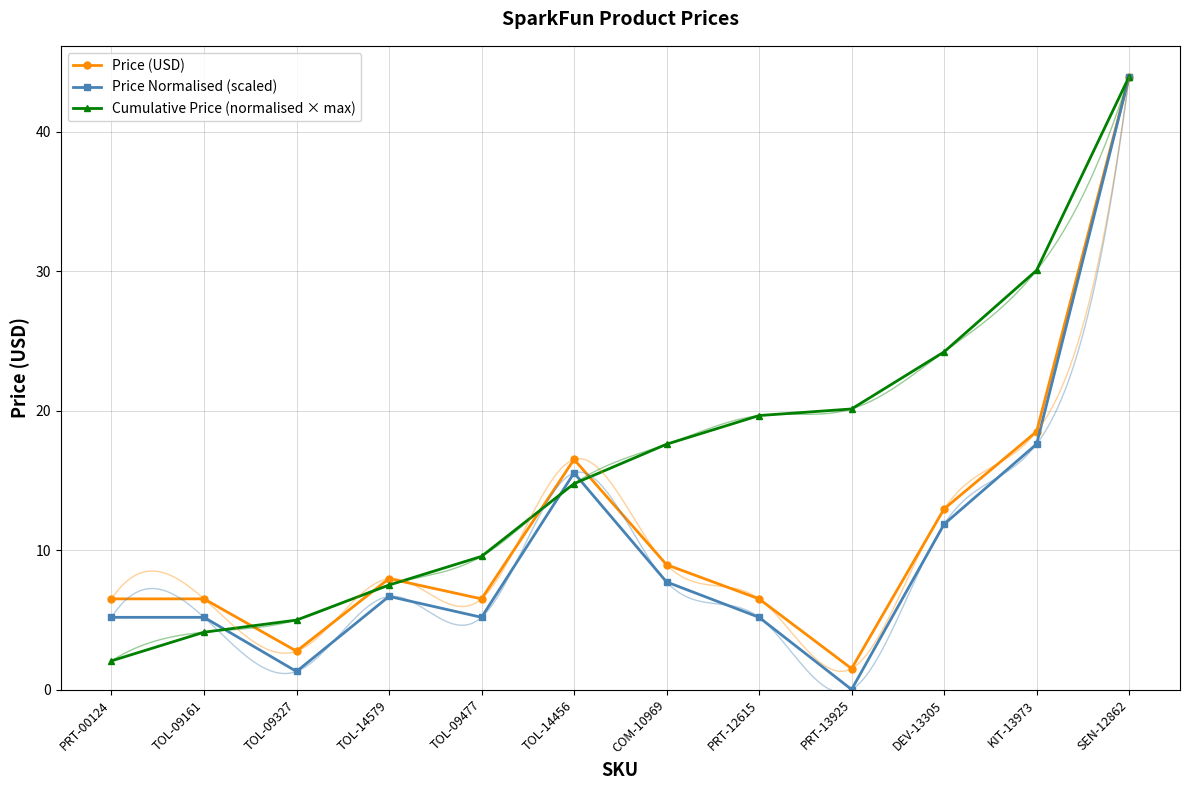

Is it true that Cumulative Price (normalised × max) equals 19.9 at TOL-14456?

False